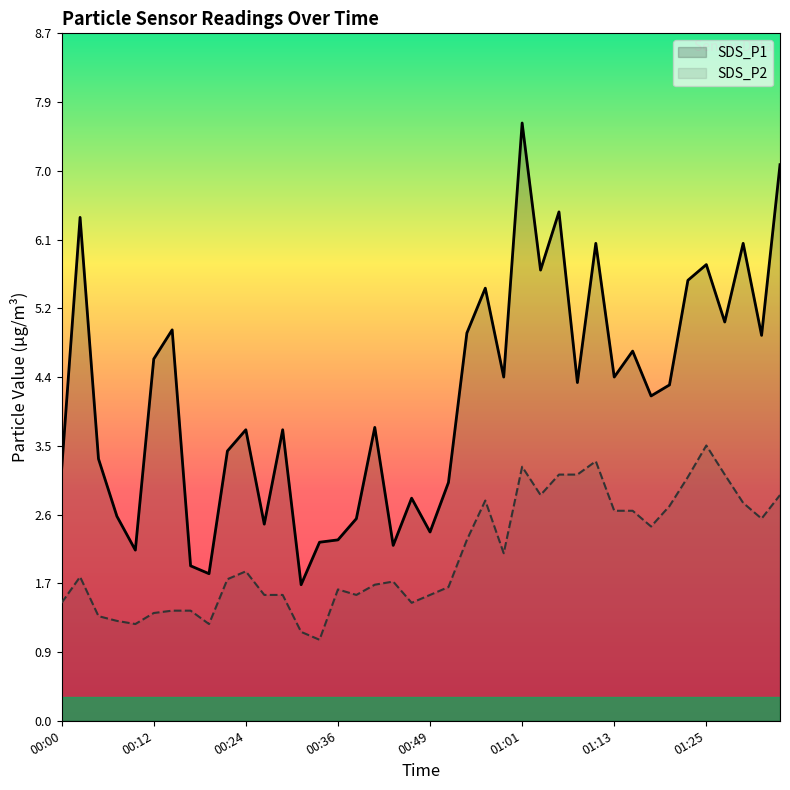

Which has a higher value, 22 or 16?

22